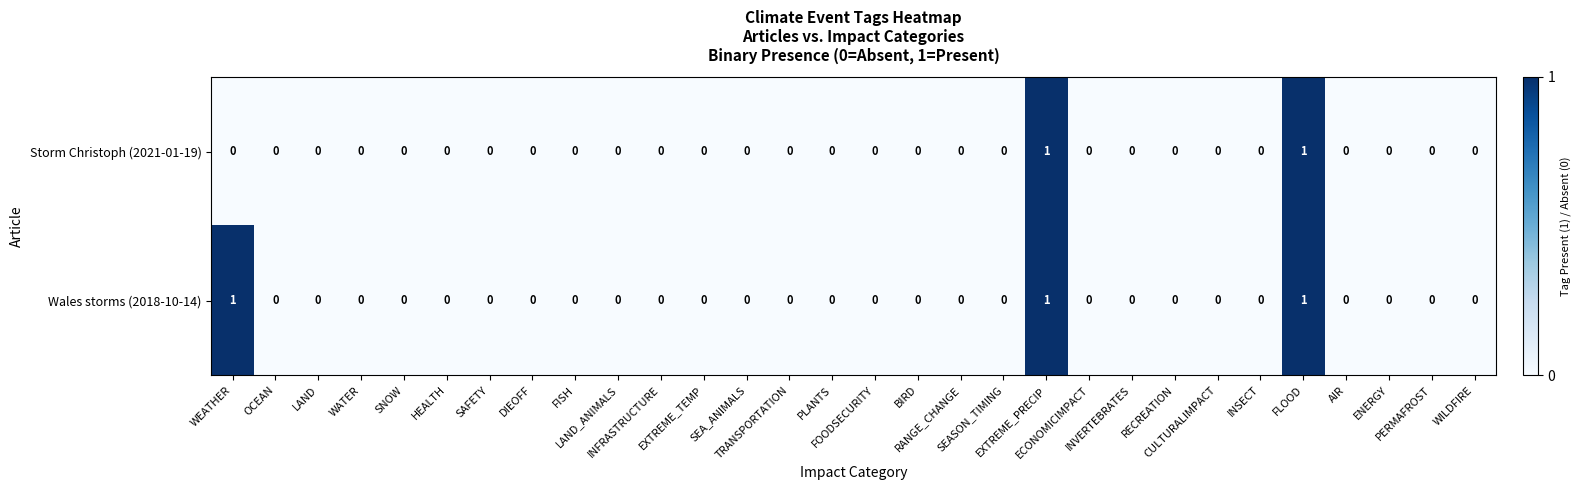

Which series has the largest total across all categories?

Wales storms (2018-10-14)